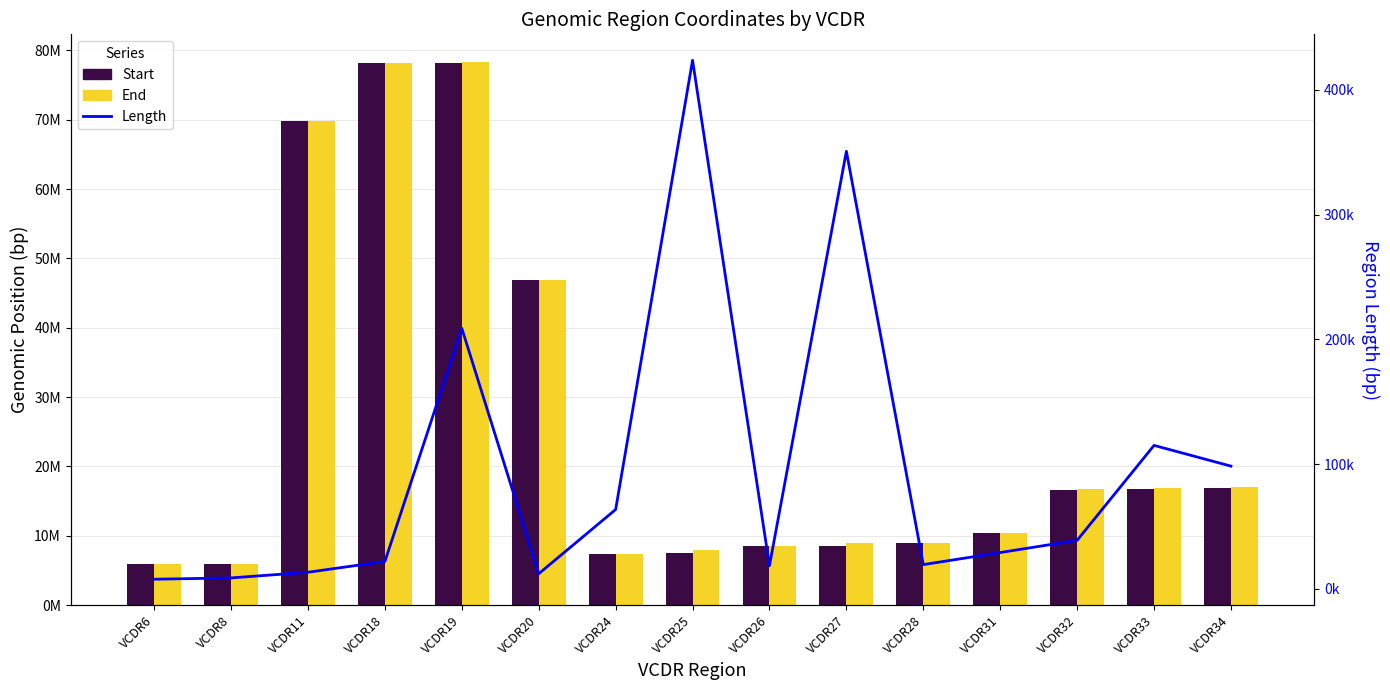

Rank the series by their maximum value, from lowest to highest.

Length, Start, End